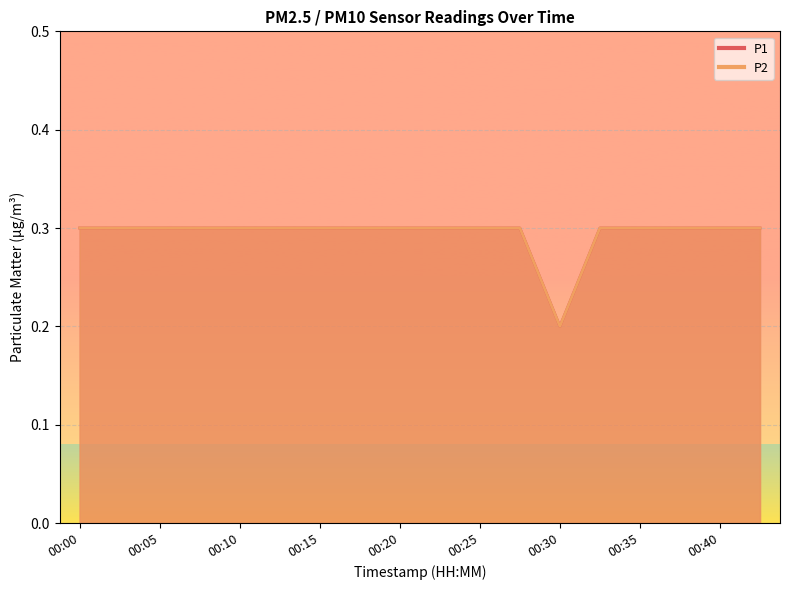

At which label does P1 reach its minimum?

00:30